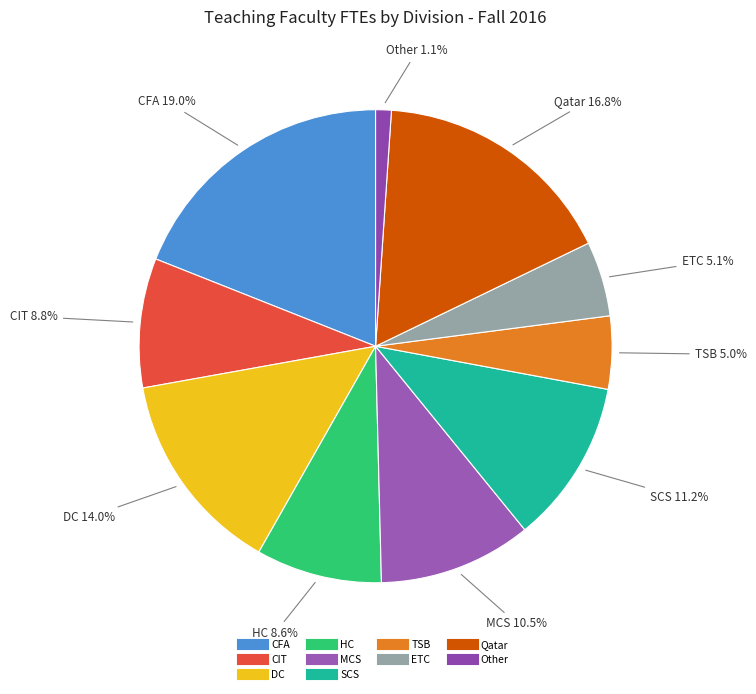

Does any single category account for the majority?

No